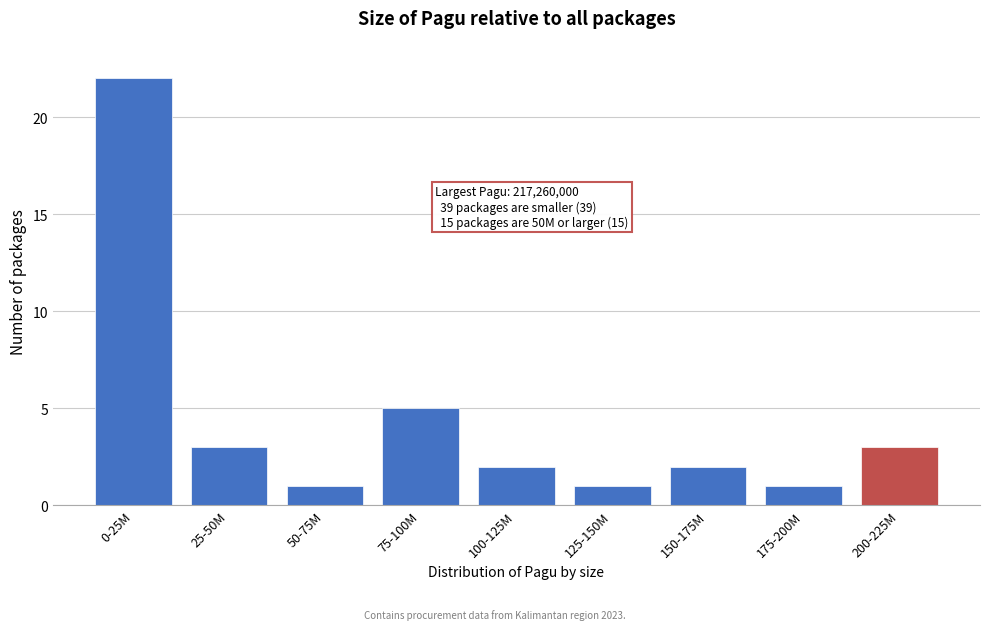

Reading right to left, list all the values displayed in this chart.

200-225M=3	175-200M=1	150-175M=2	125-150M=1	100-125M=2	75-100M=5	50-75M=1	25-50M=3	0-25M=22